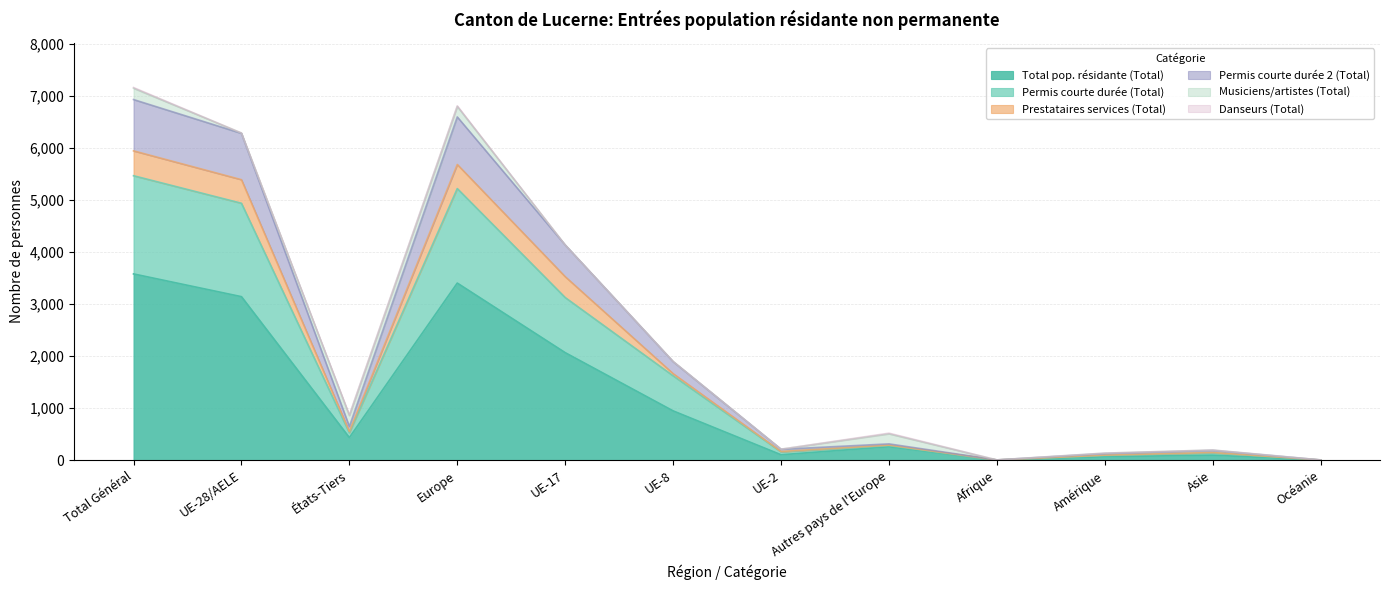

What is the approximate value of Total pop. résidante (Total) at Autres pays de l'Europe, to the nearest 50?

250